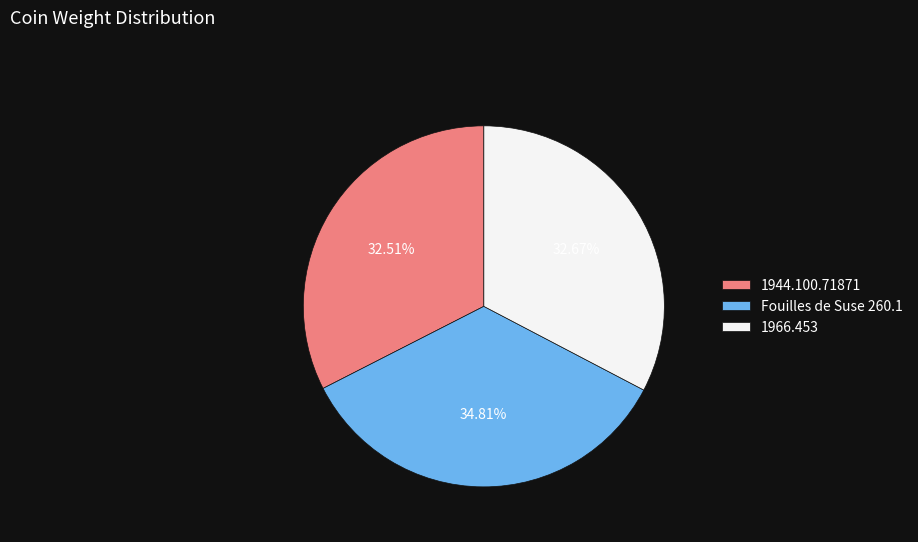

True or false: Fouilles de Suse 260.1 accounts for 46% of the total.

False